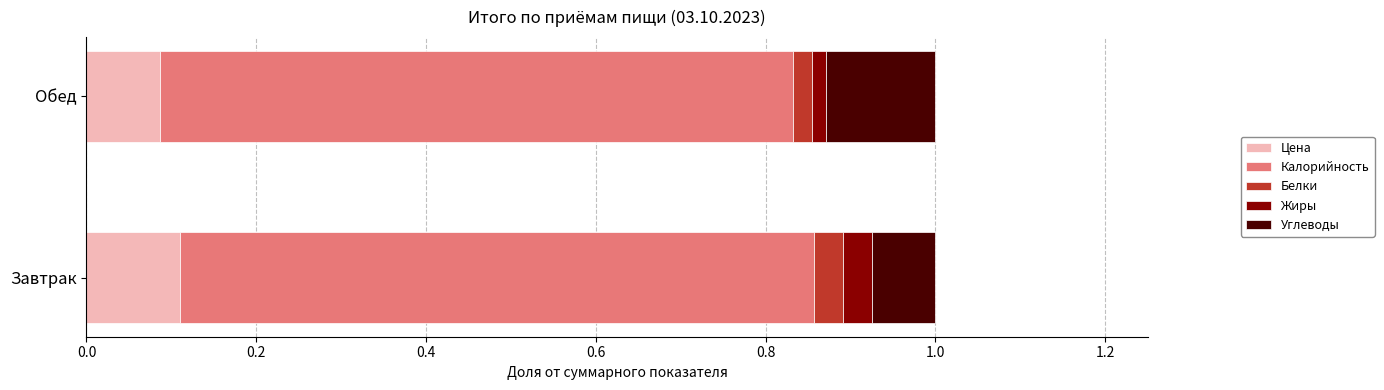

The value of Цена at Завтрак is 0.1. True or false?

True